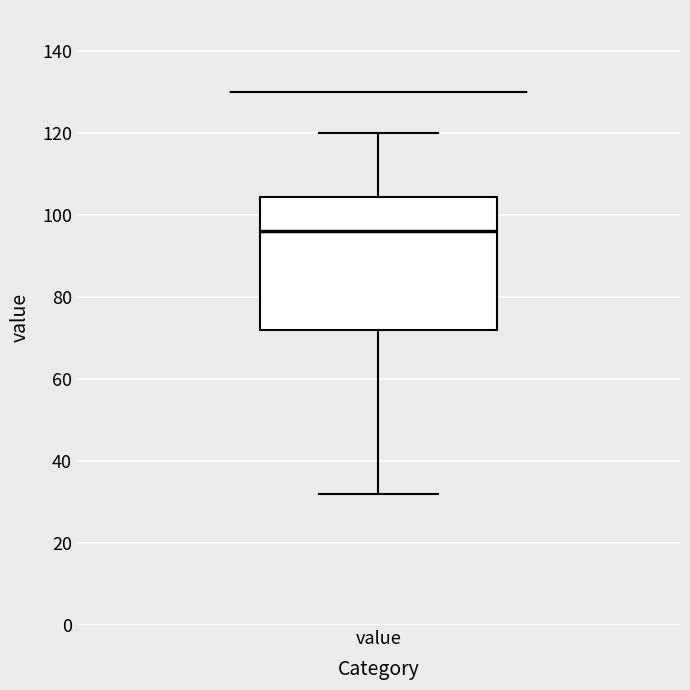

Where is the upper edge of the box for value on the y-axis? The values are not printed on the chart, so give them approximately, as read against the axis.

104